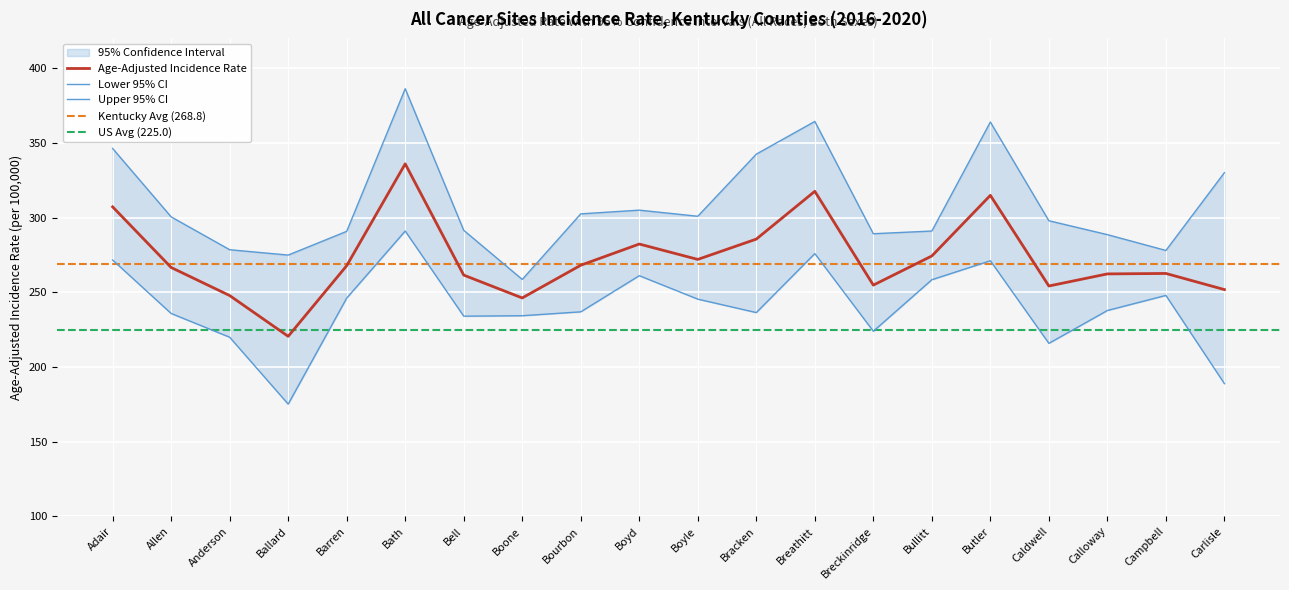

What is the label of the 11th point from the right?

Boyd